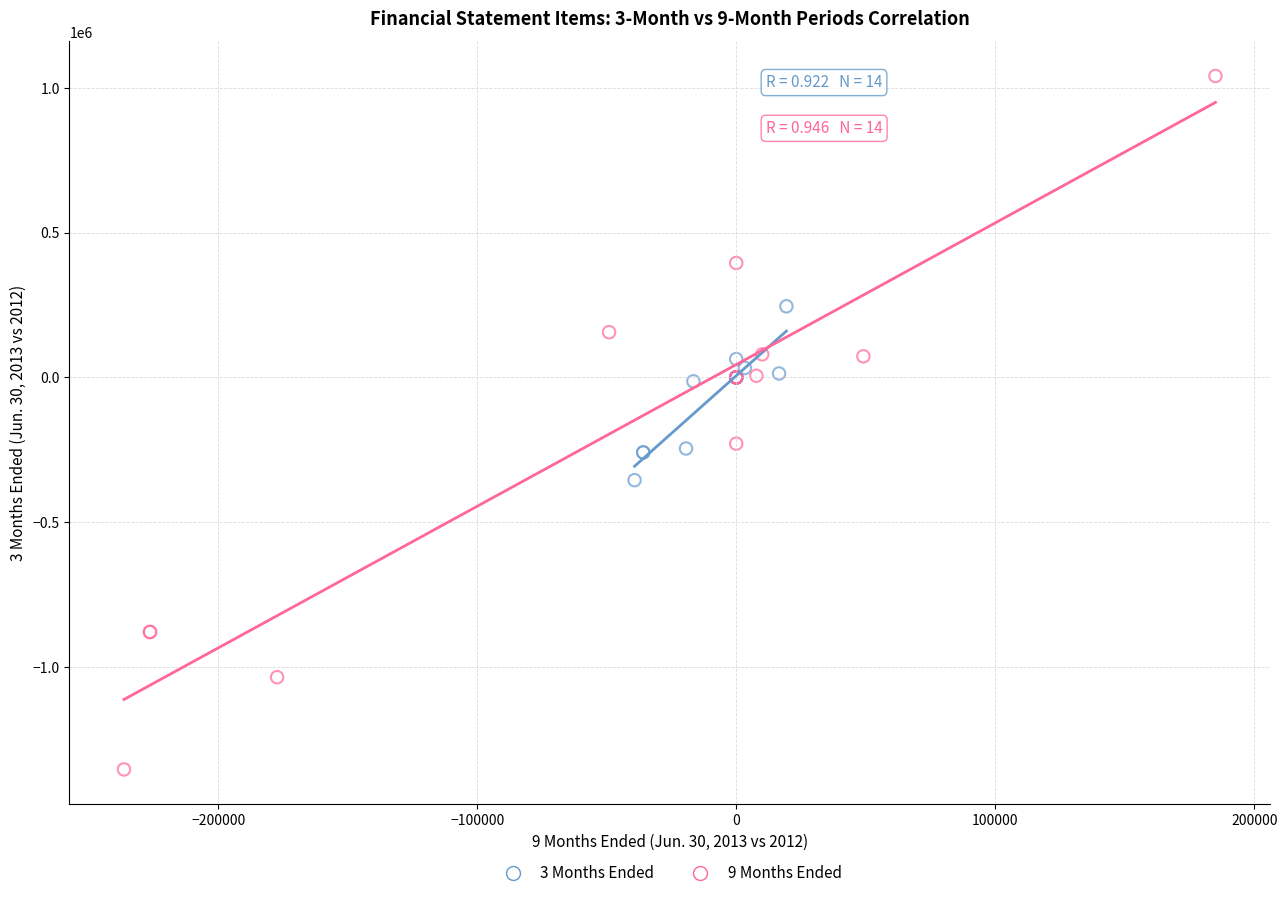

Which series reaches the minimum Y coordinate?

9 Months Ended